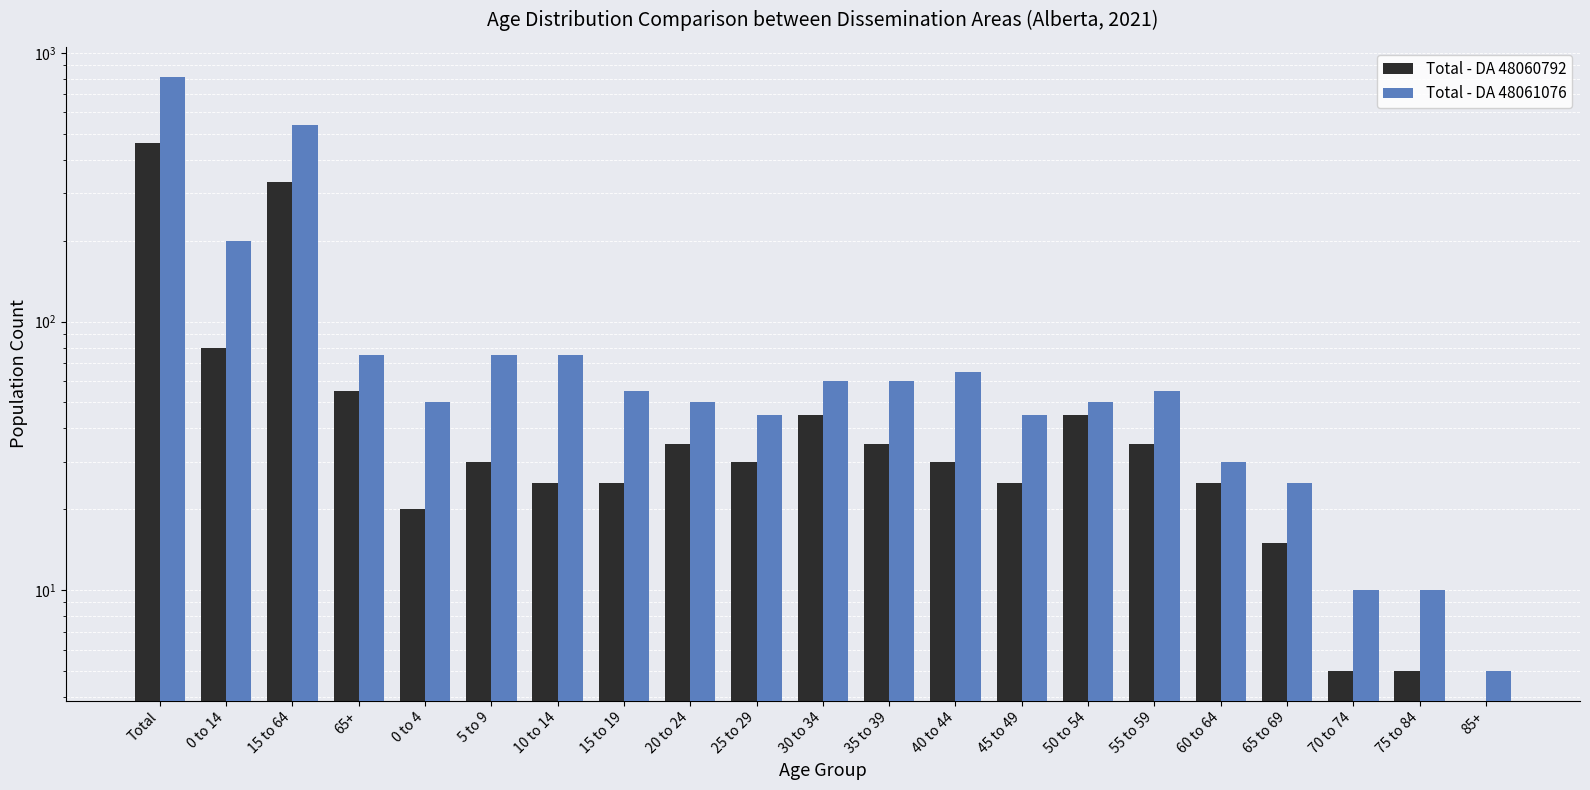

What is the difference between the Total - DA 48060792 values at 65+ and 85+?

55